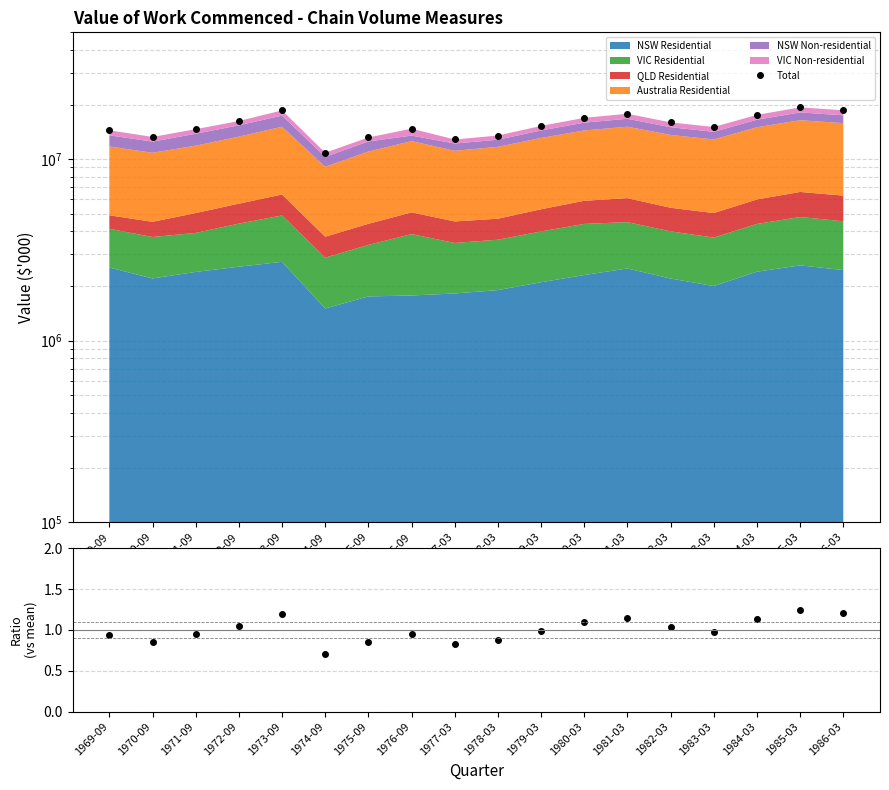

What is the smallest value displayed?

10853053